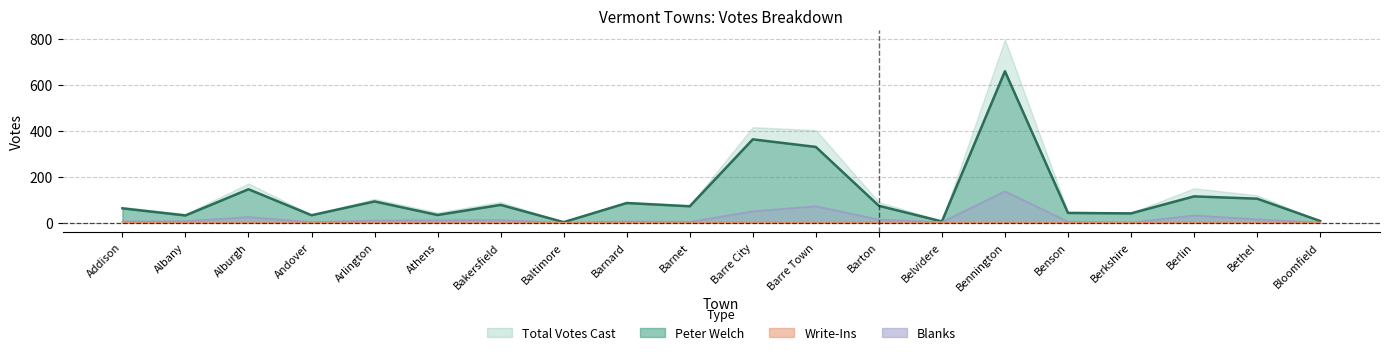

True or false: Write-Ins has a value of 2 at Berkshire.

True